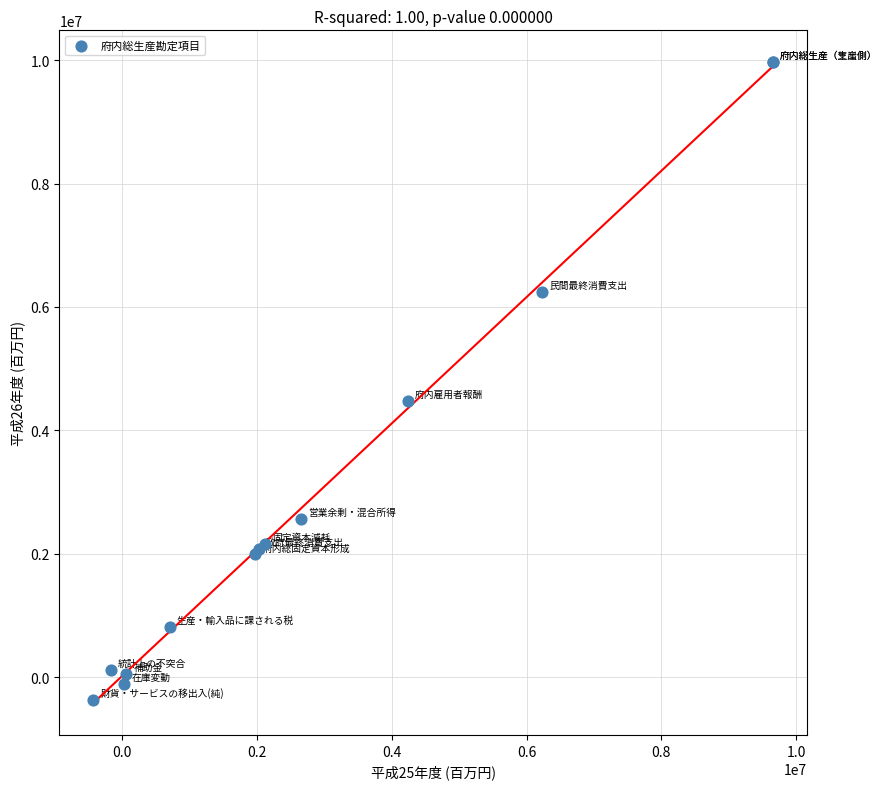

What Y value in the scatter plot is closest to 4795823?

4477160